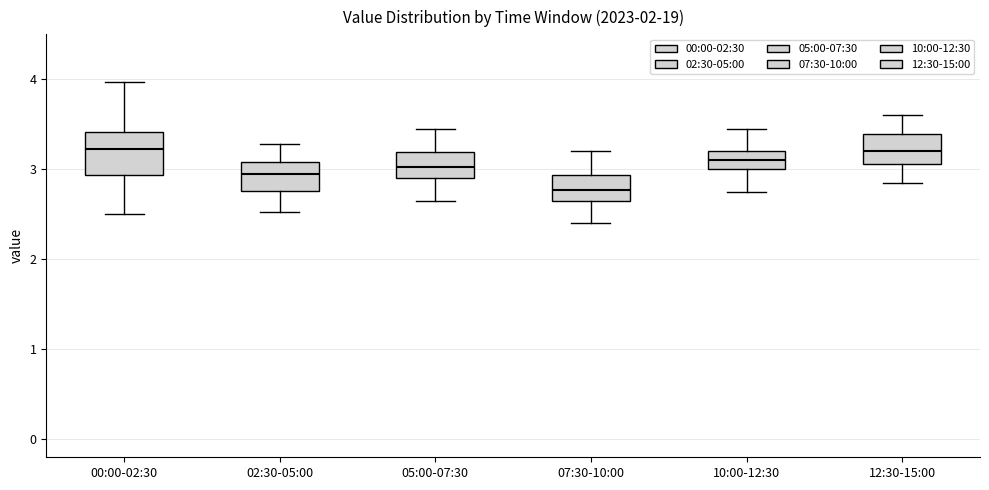

Comparing the boxes themselves (not the whiskers), which one is the tallest?

00:00-02:30